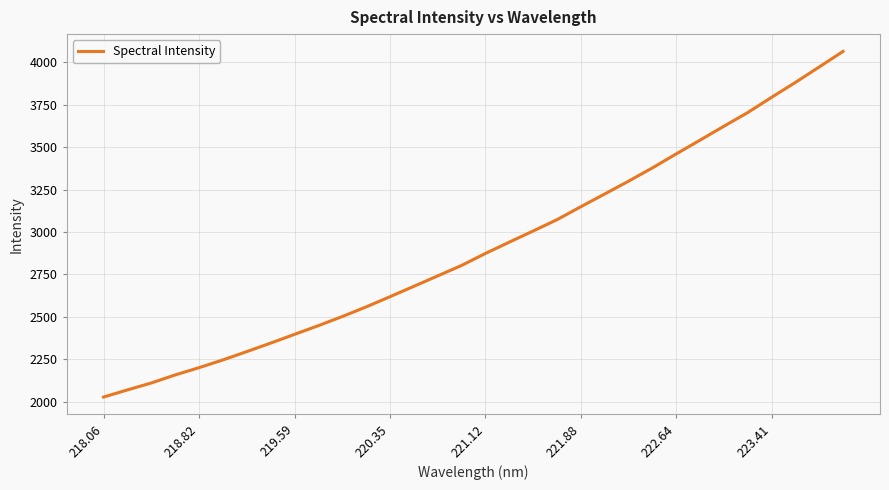

What is the minimum value shown in the chart?

2026.9